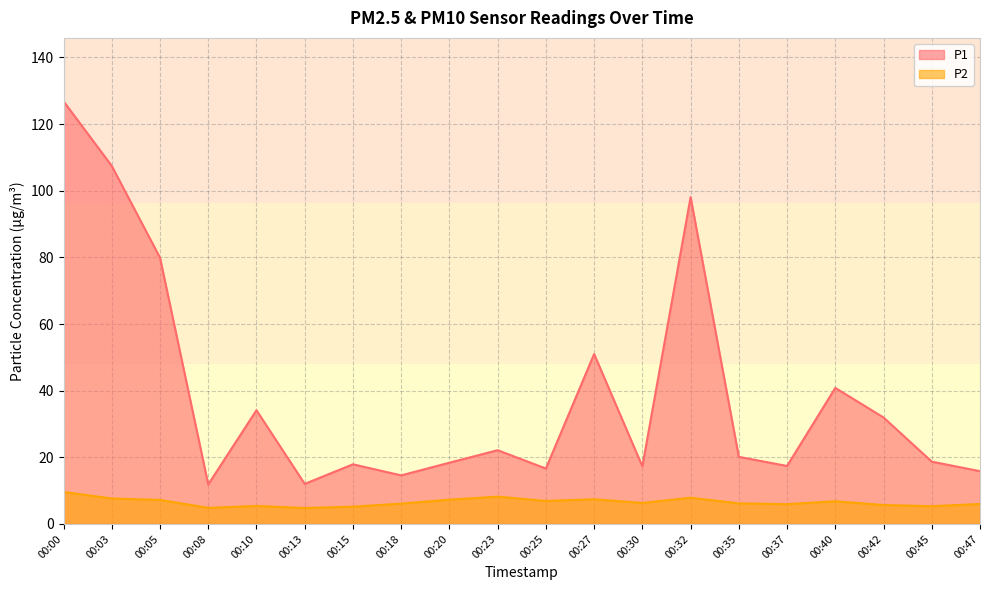

Read the P1 value at 00:30.

17.3